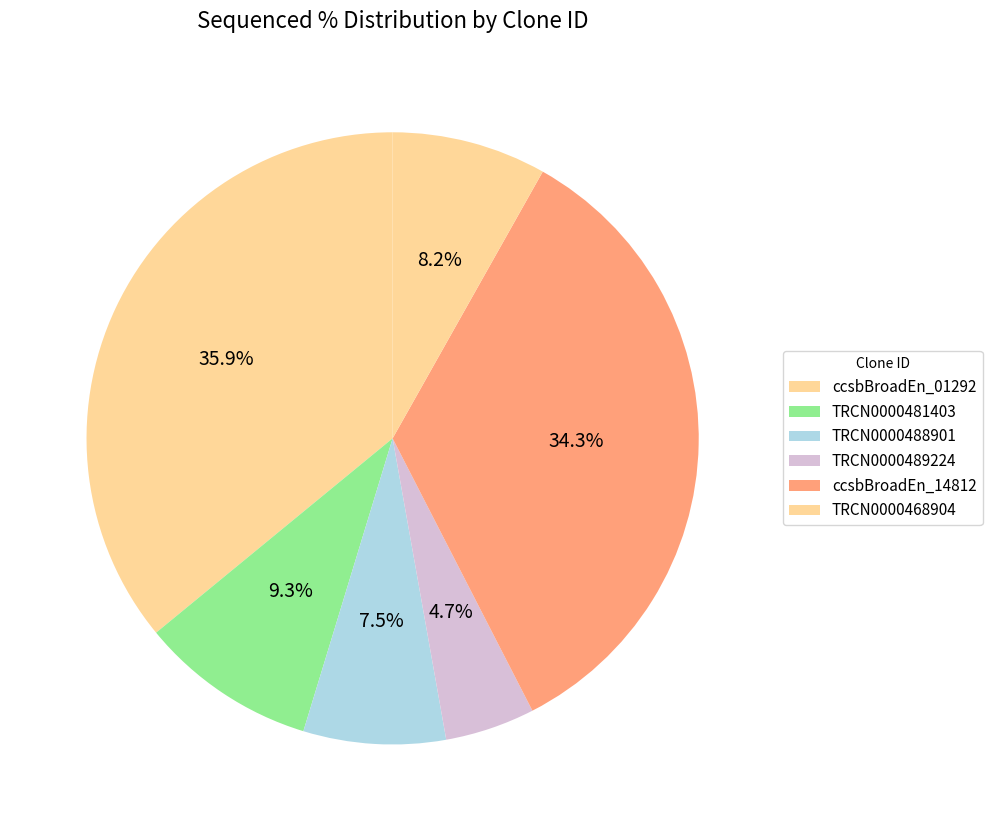

How many slices are in this pie chart?

6